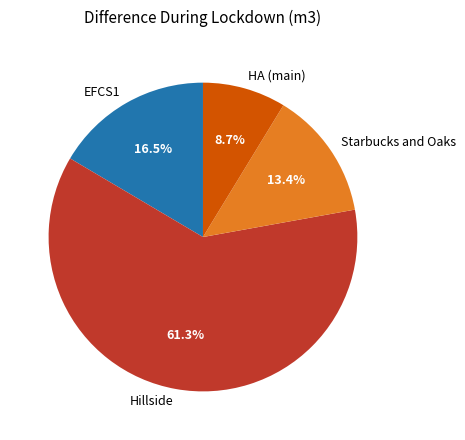

Do Hillside and Starbucks and Oaks together represent more than half of the pie?

Yes